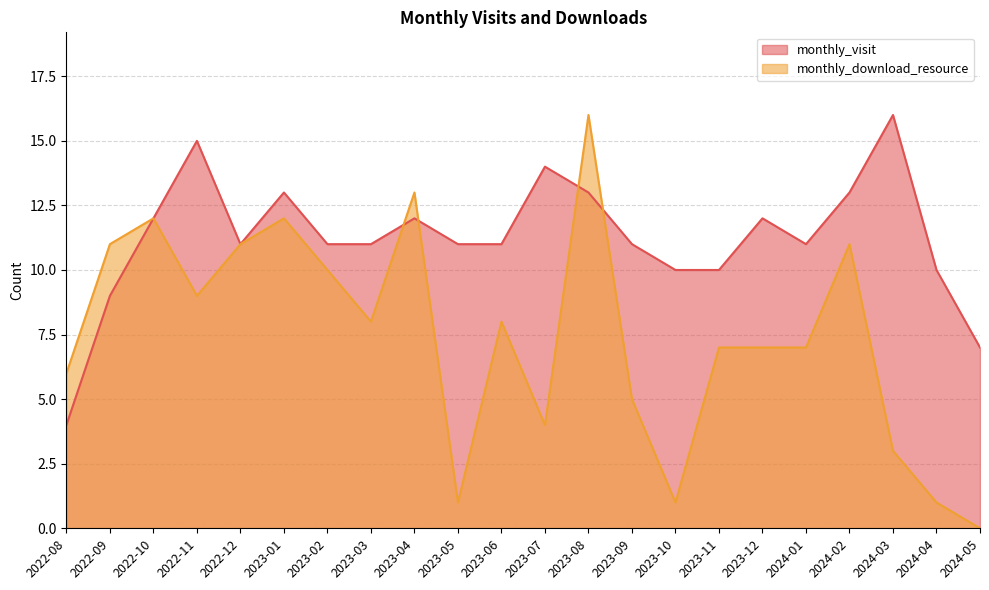

True or false: monthly_download_resource has a value of 5 at 2023-12.

False